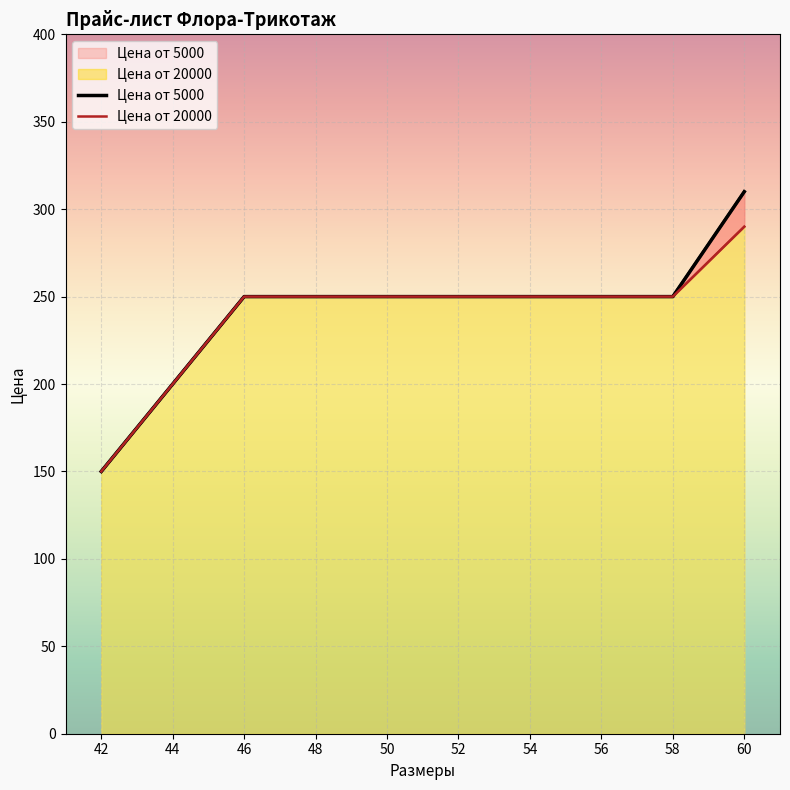

How many data points in Цена от 5000 are above 250?

1